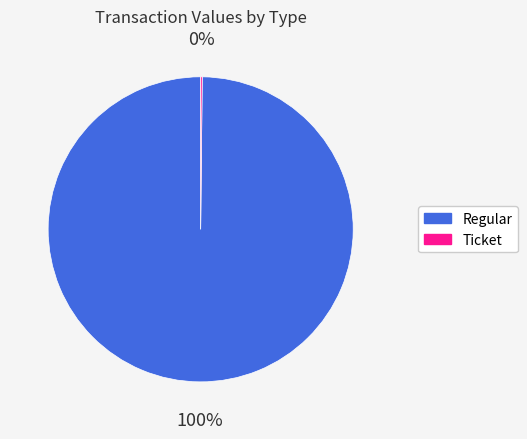

Does Regular account for over 50% of the chart?

Yes